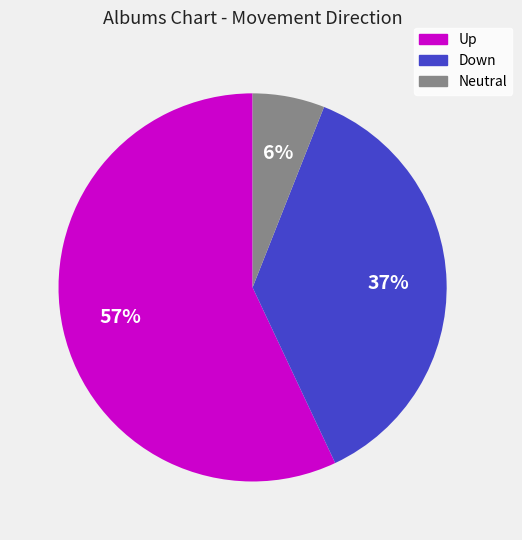

To the nearest percent, what is the difference between the largest and smallest slice percentages?

51%